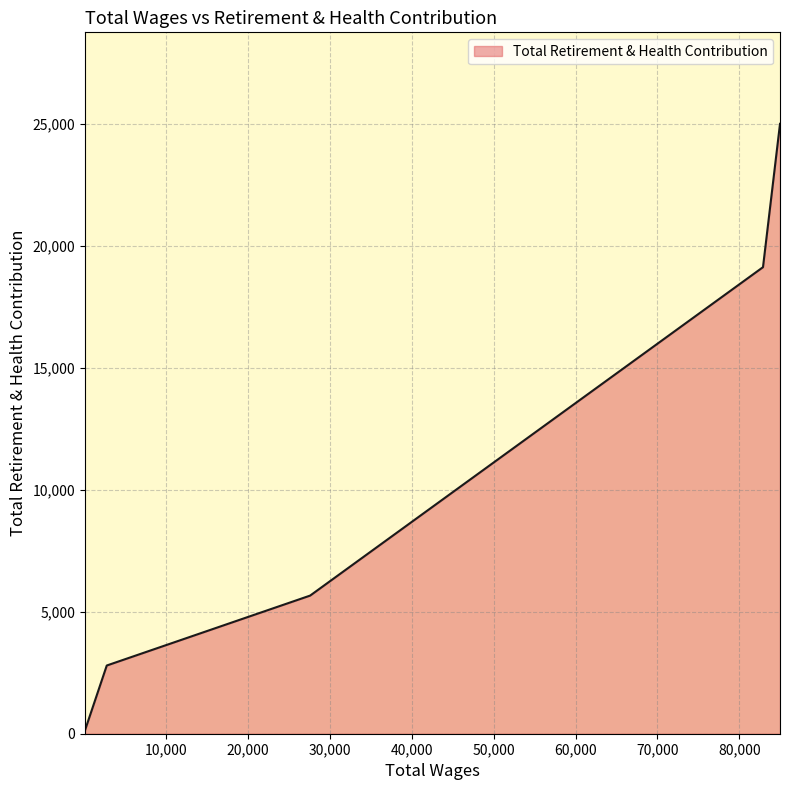

What is the greatest value displayed?

24999